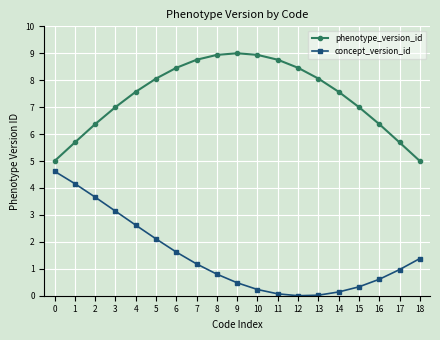

What is the lowest value of the phenotype_version_id series?

5.0